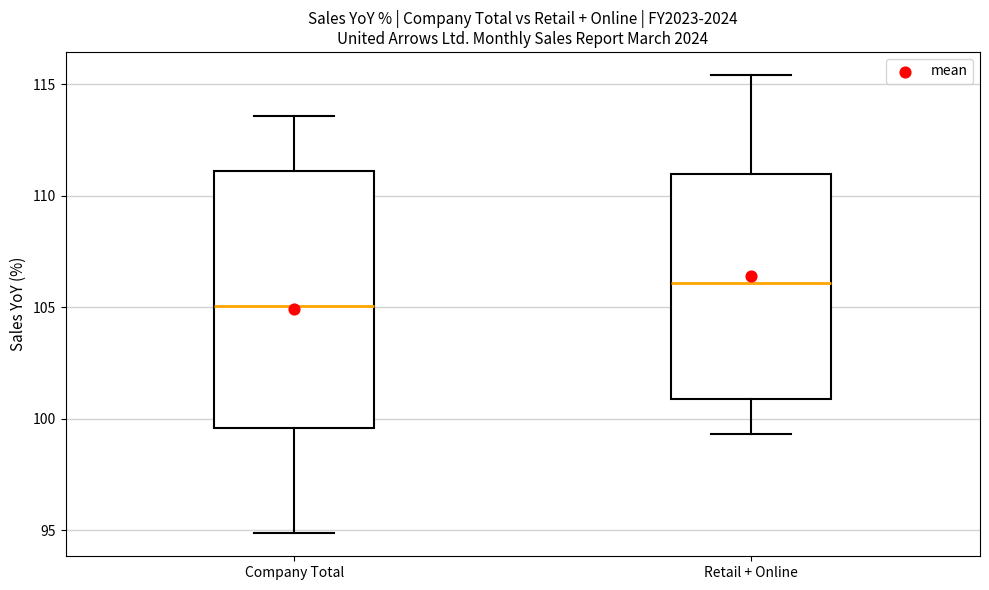

Reading left to right, transcribe this box plot: for each box, give where its median line is, the range the box spans, and where its two whiskers end, as read against the y-axis. The values are not printed on the chart, so give them approximately, as read against the axis.

Company Total: median 105.0, box 99.5 to 111.0, whiskers 95.0 to 113.5
Retail + Online: median 106.0, box 101.0 to 111.0, whiskers 99.5 to 115.5